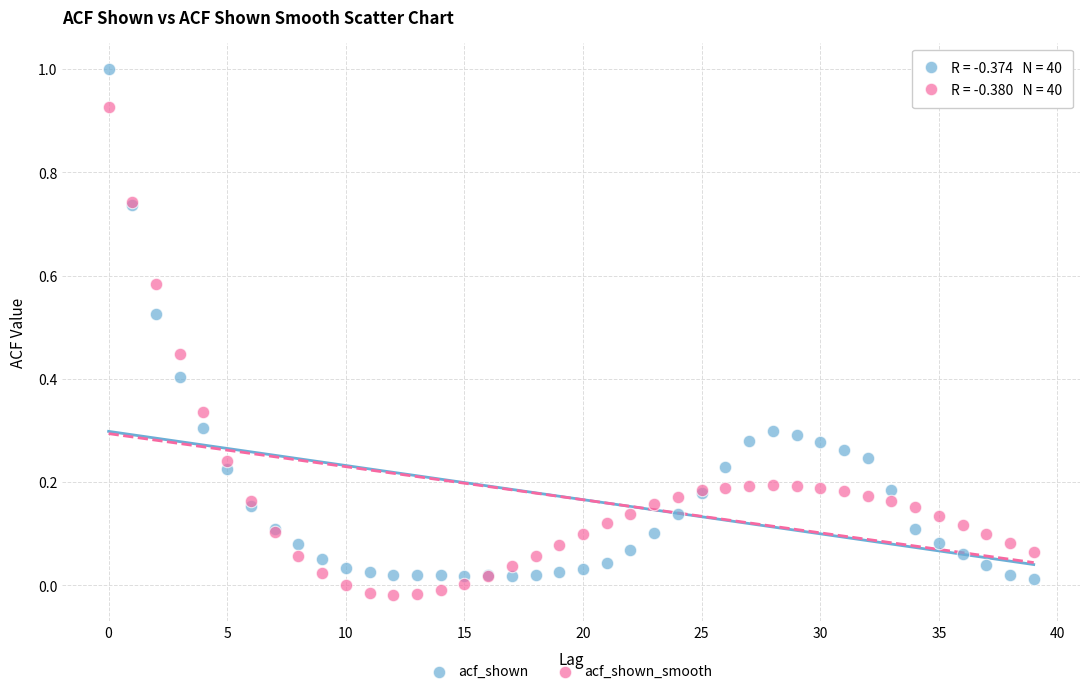

Which series contains the highest Y value?

acf_shown